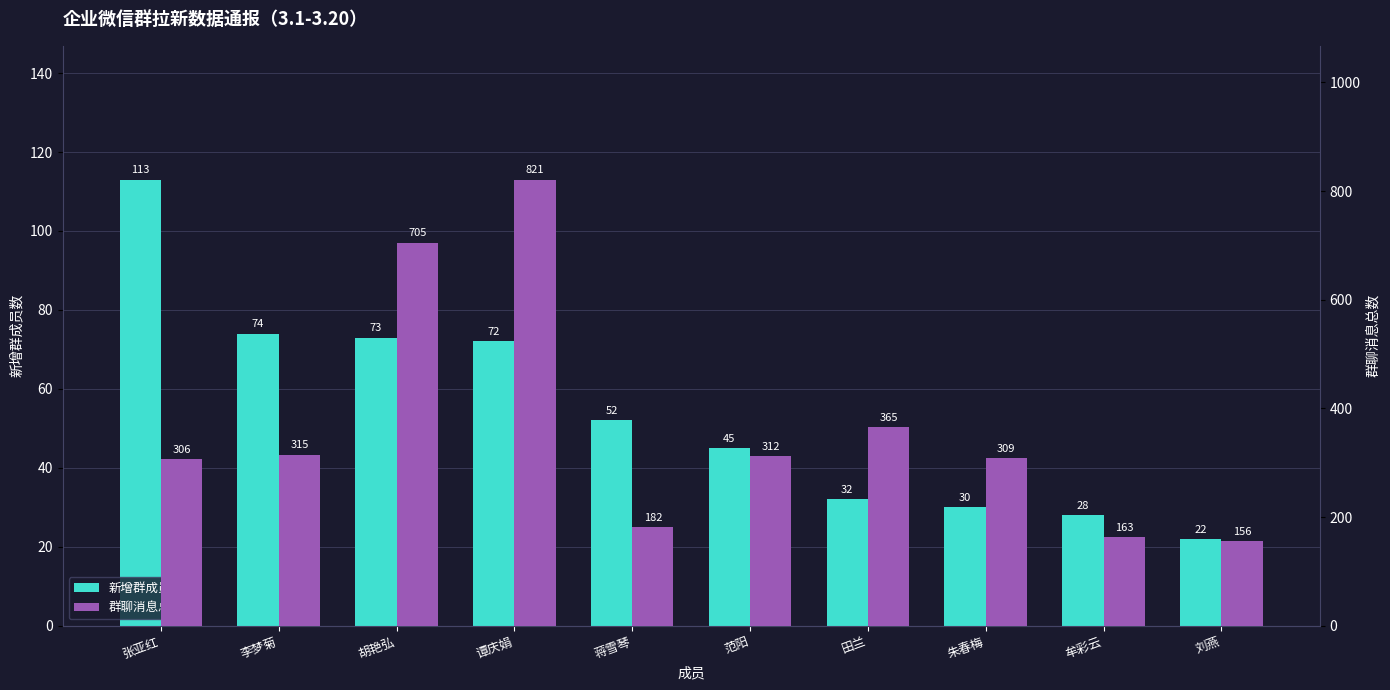

Which has a higher value, 张亚红 or 牟彩云?

张亚红